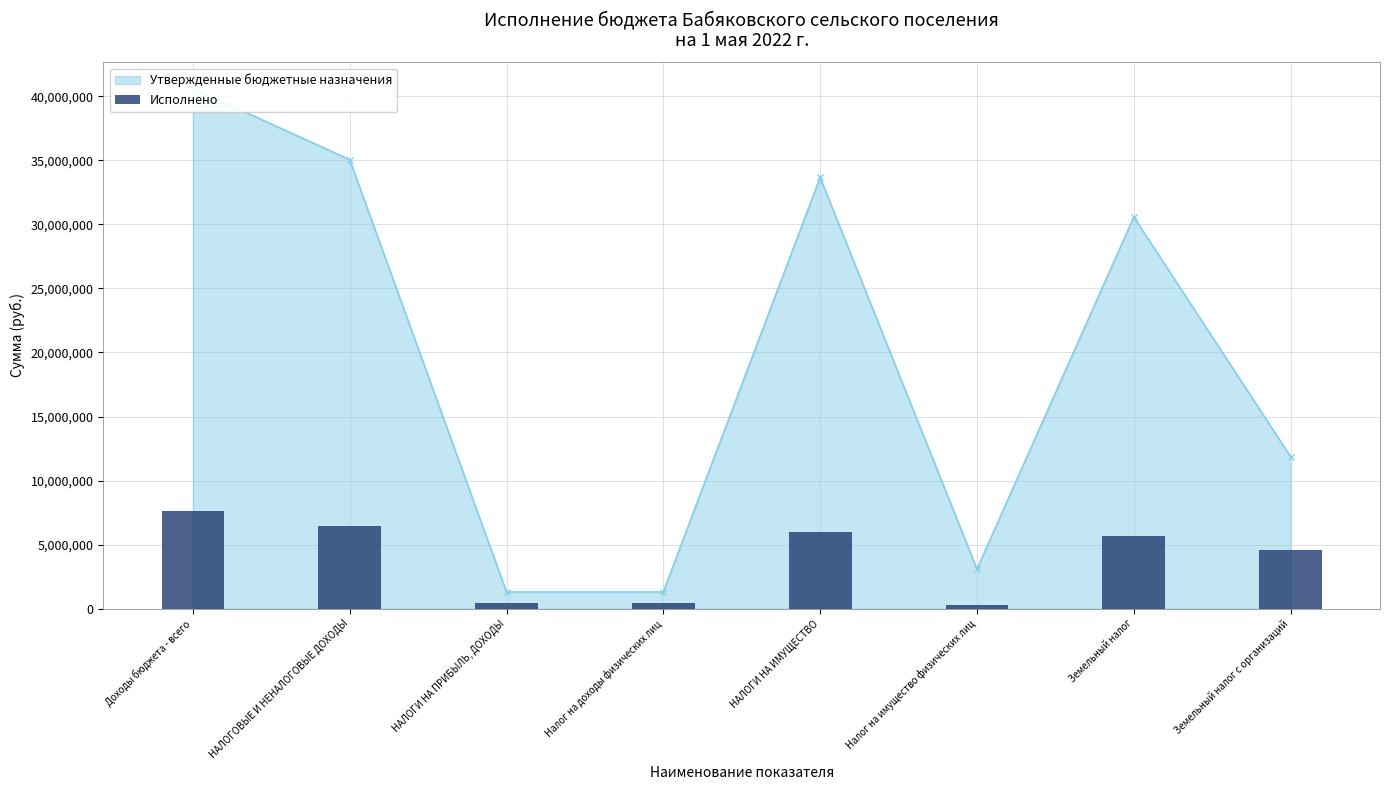

What is the label of the 8th bar from the left?

Земельный налог с организаций